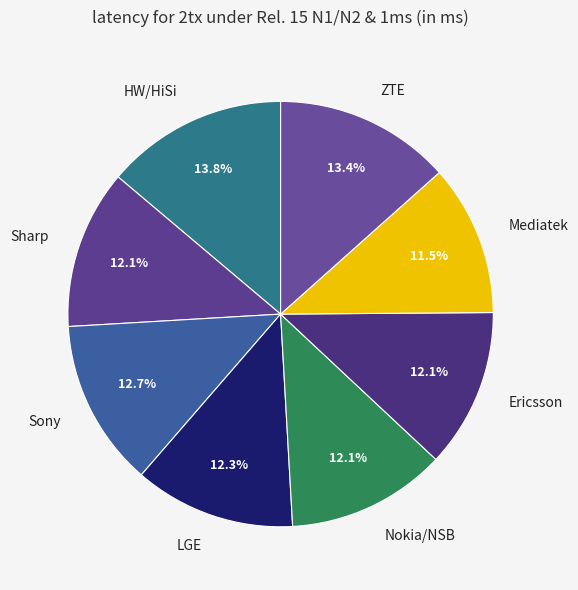

What is the smallest slice in the pie chart?

Mediatek